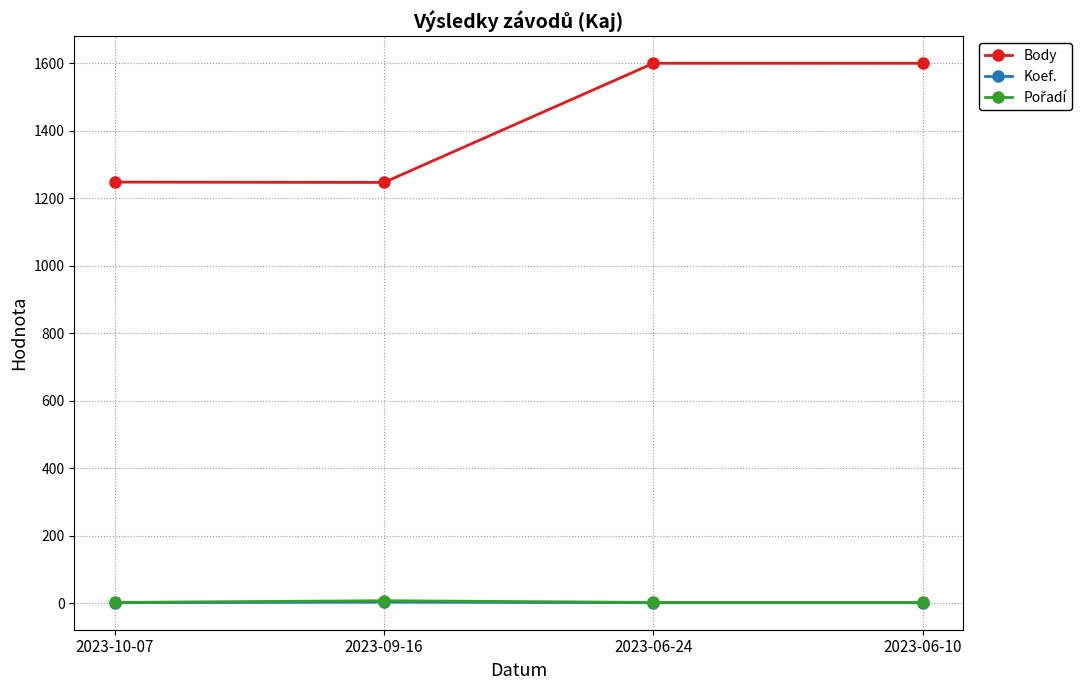

True or false: Koef. has more than 2 points higher than both neighbors.

False